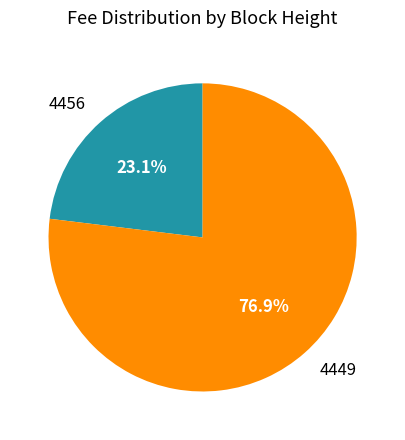

Count the number of slices in the pie.

2